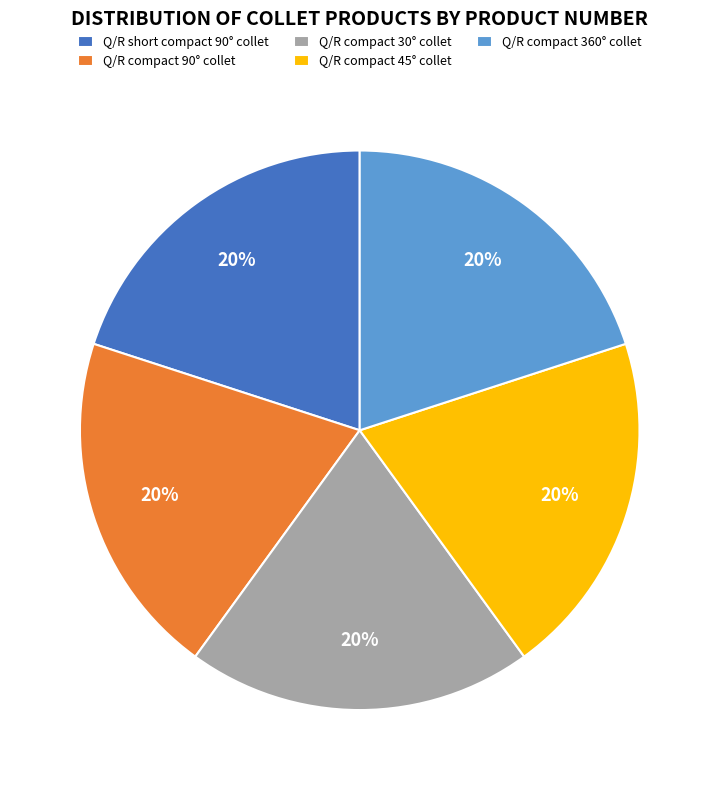

The Q/R compact 30° collet slice represents 8% of the pie. True or false?

False